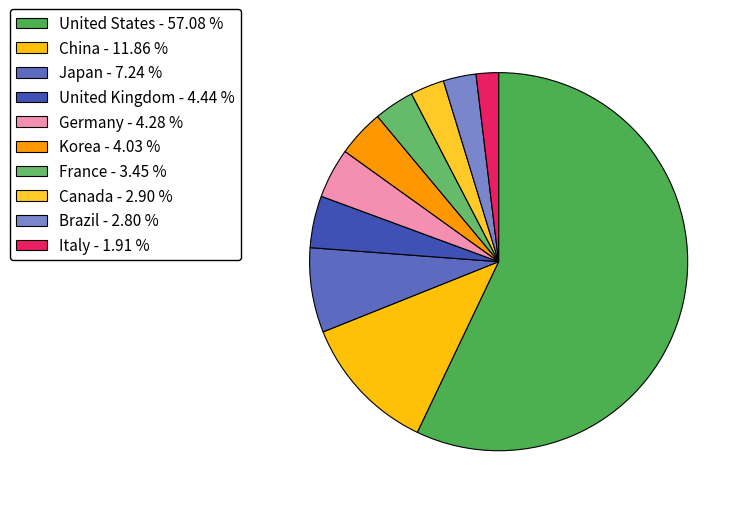

To the nearest percent, what portion does France represent?

3%